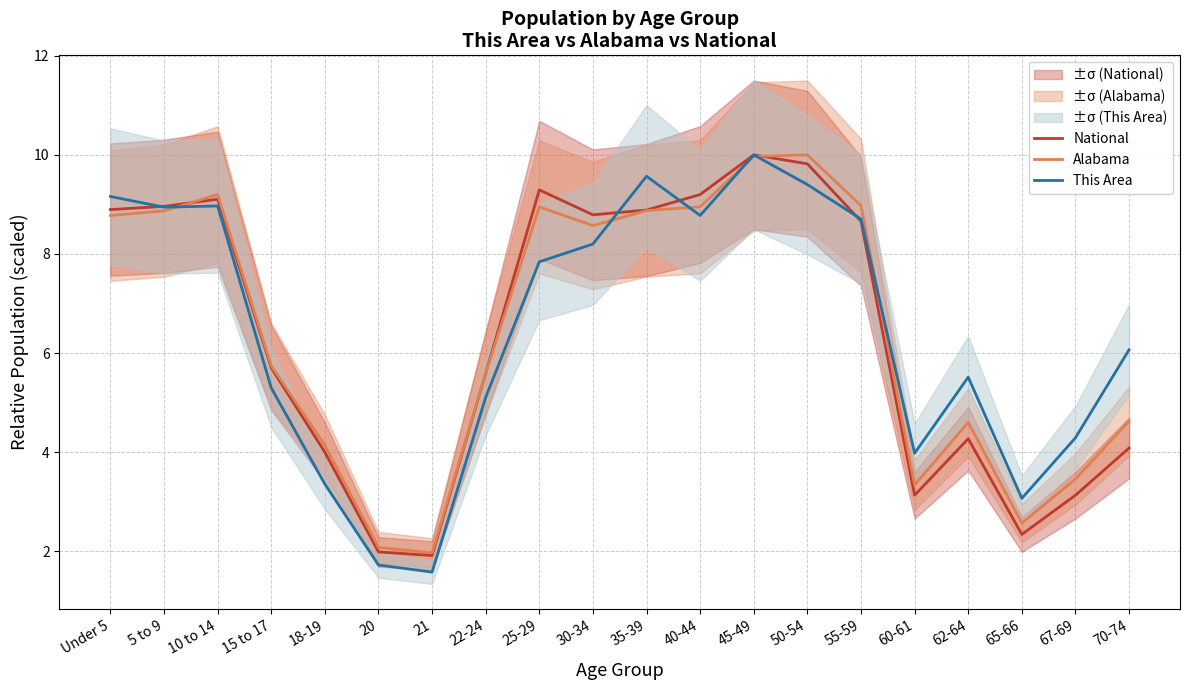

What is the label of the 7th point from the right?

50-54